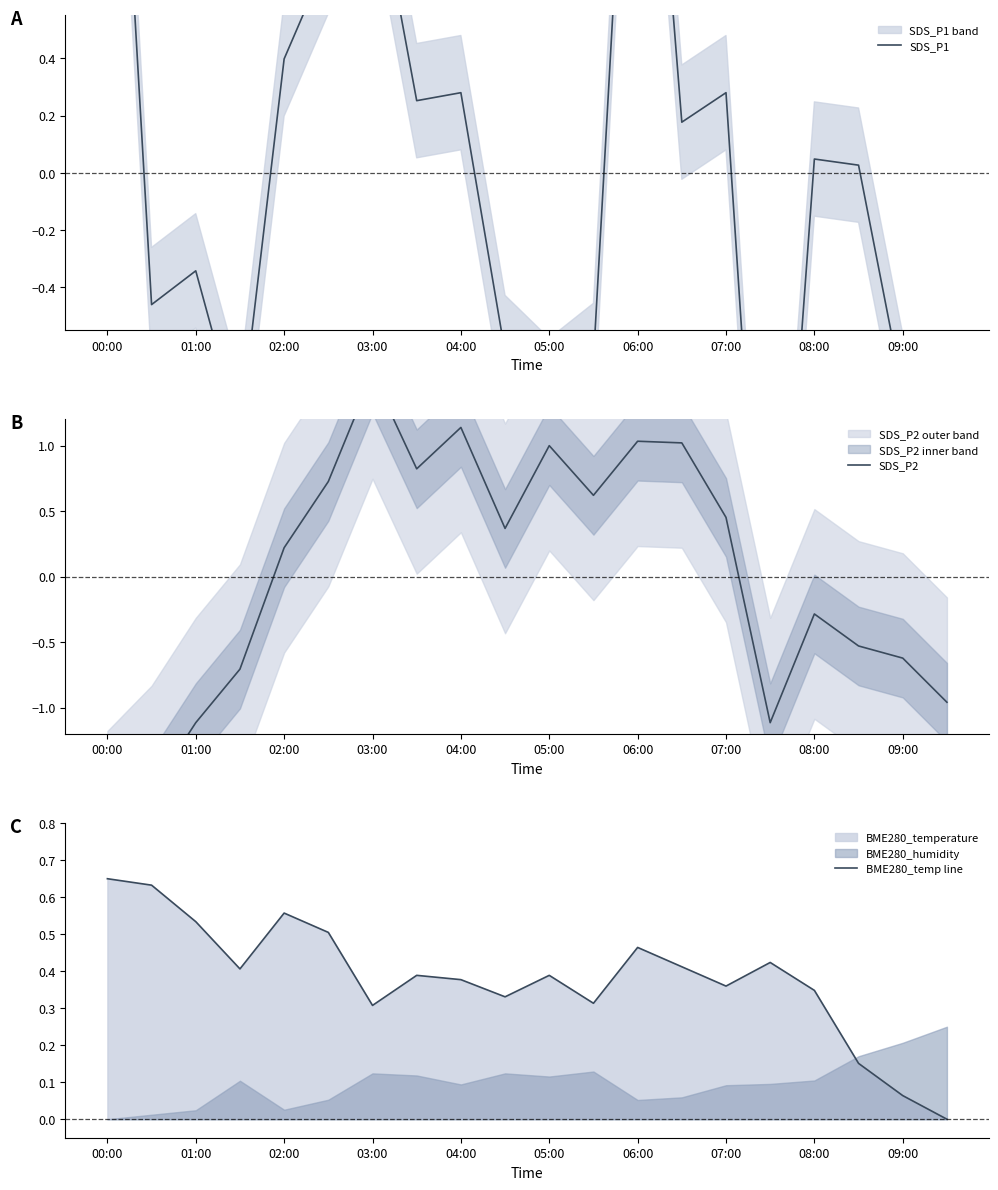

The BME280_temp line series shows 0.2 at 04:00. True or false?

False